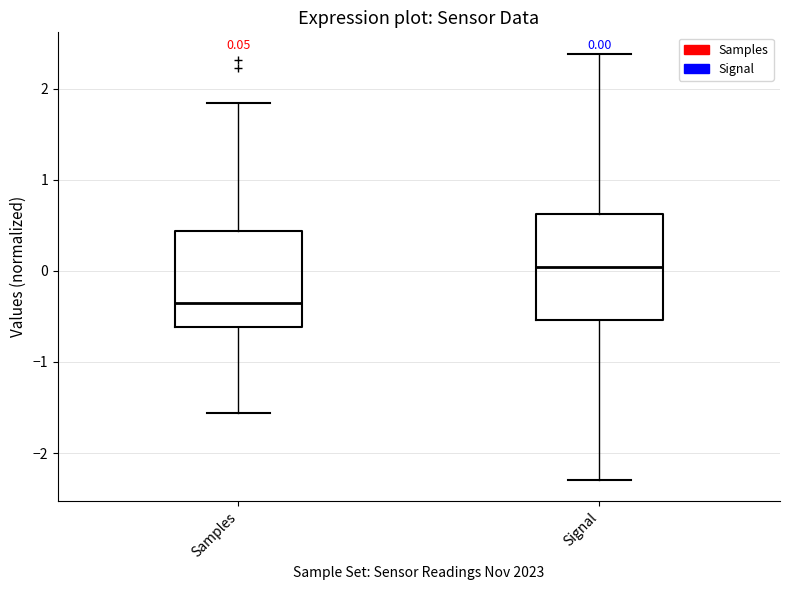

Comparing the boxes themselves (not the whiskers), which one is the tallest?

Signal